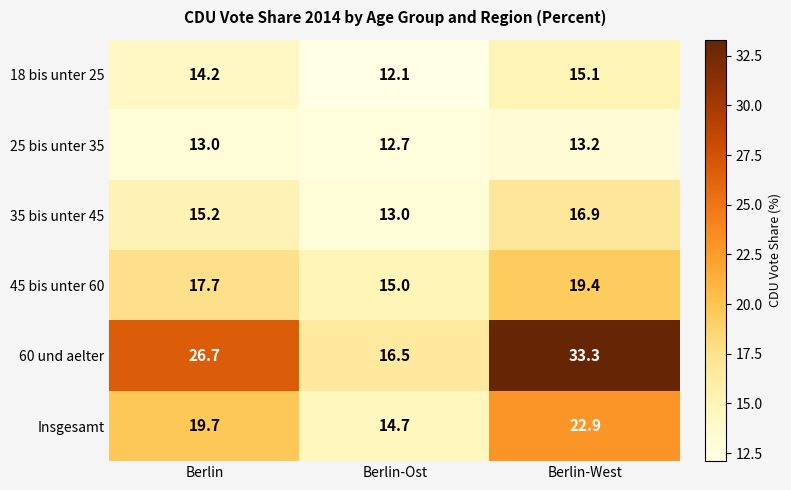

At which category does the chart reach its minimum across all series?

Berlin-Ost